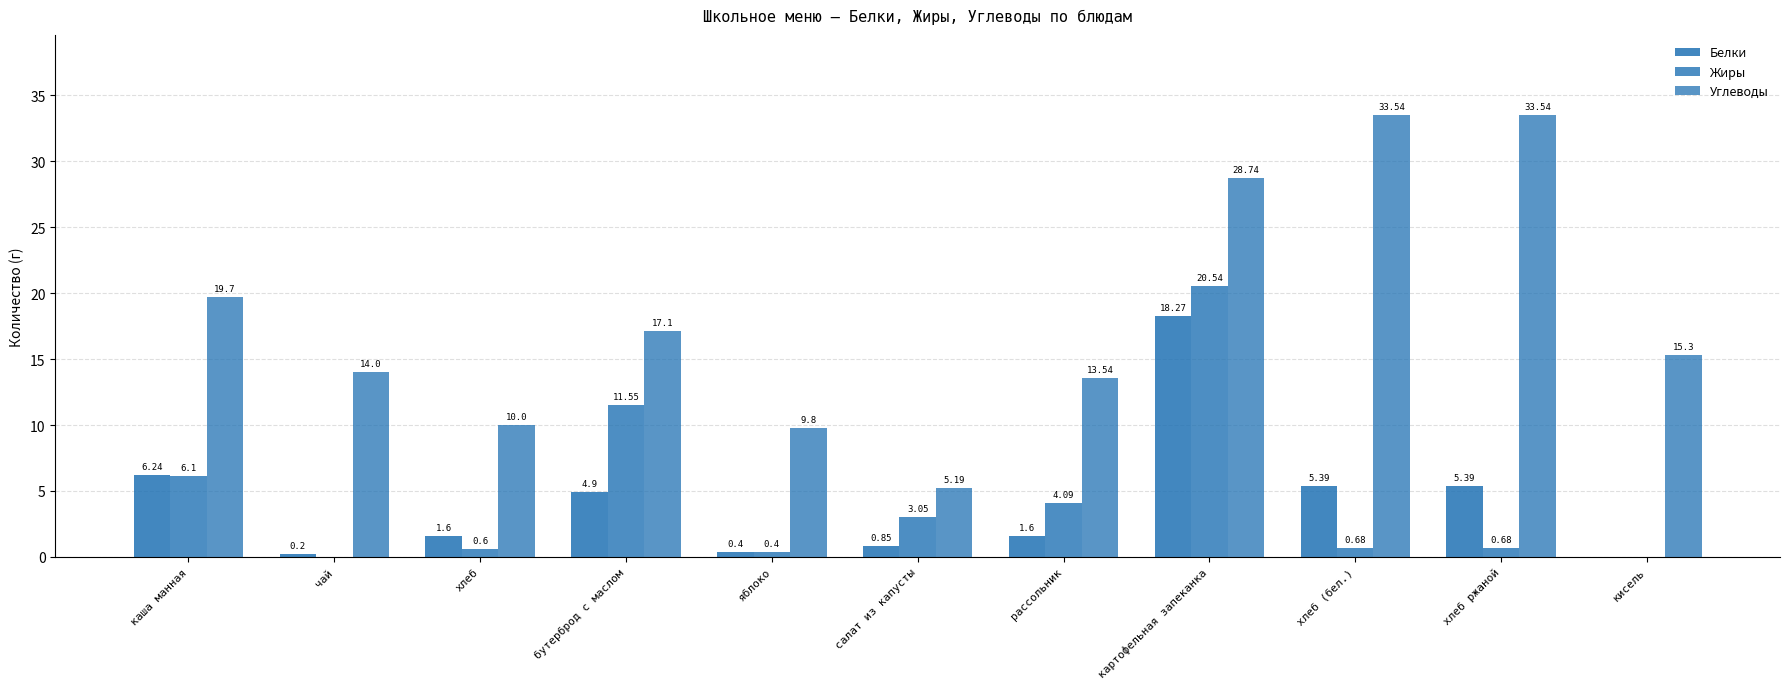

The Белки series shows 0.2 at яблоко. True or false?

False